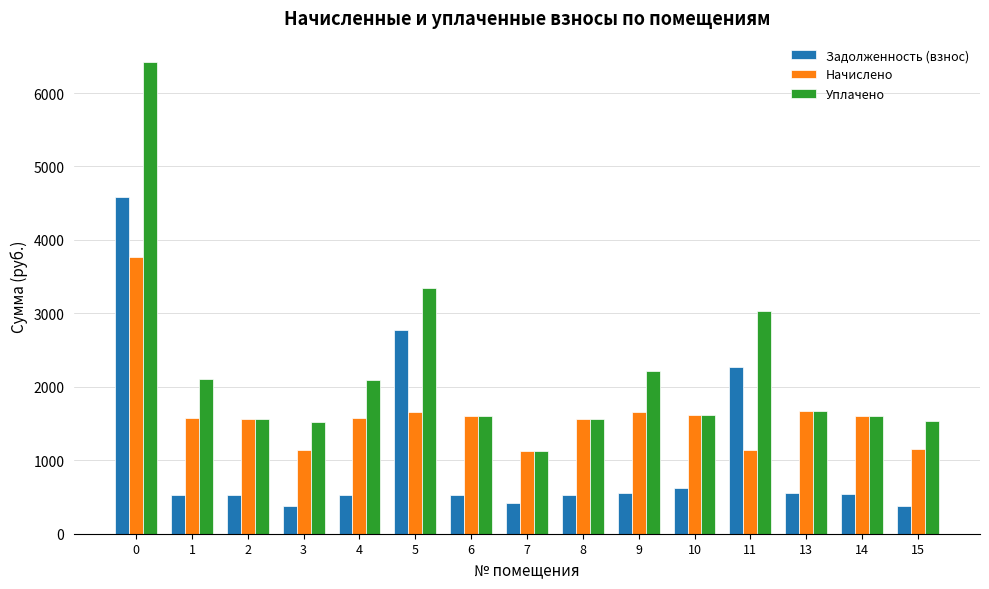

What are all the series names shown in the legend?

Задолженность (взнос), Начислено, Уплачено